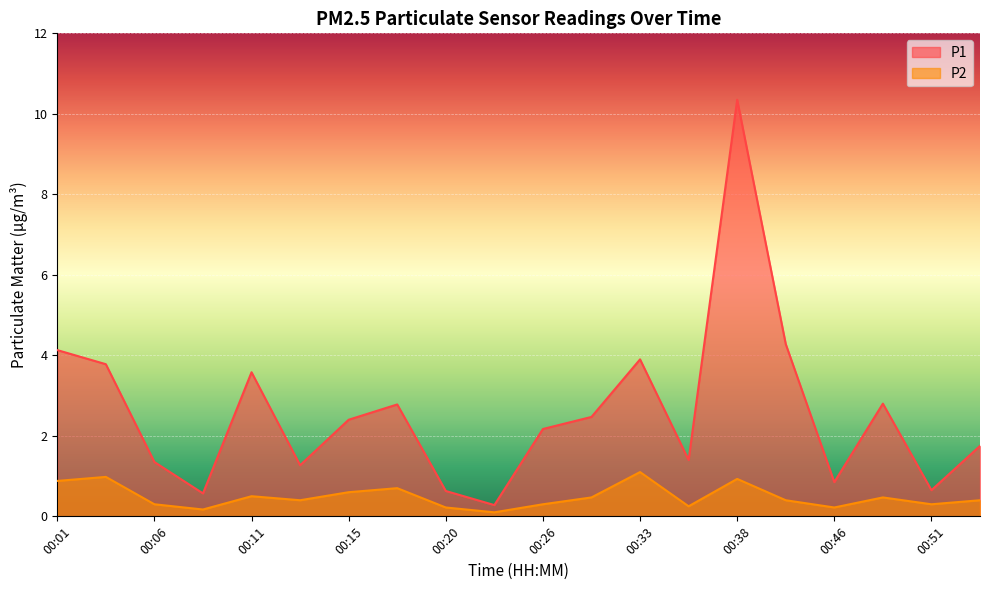

How many distinct data groups are displayed?

2